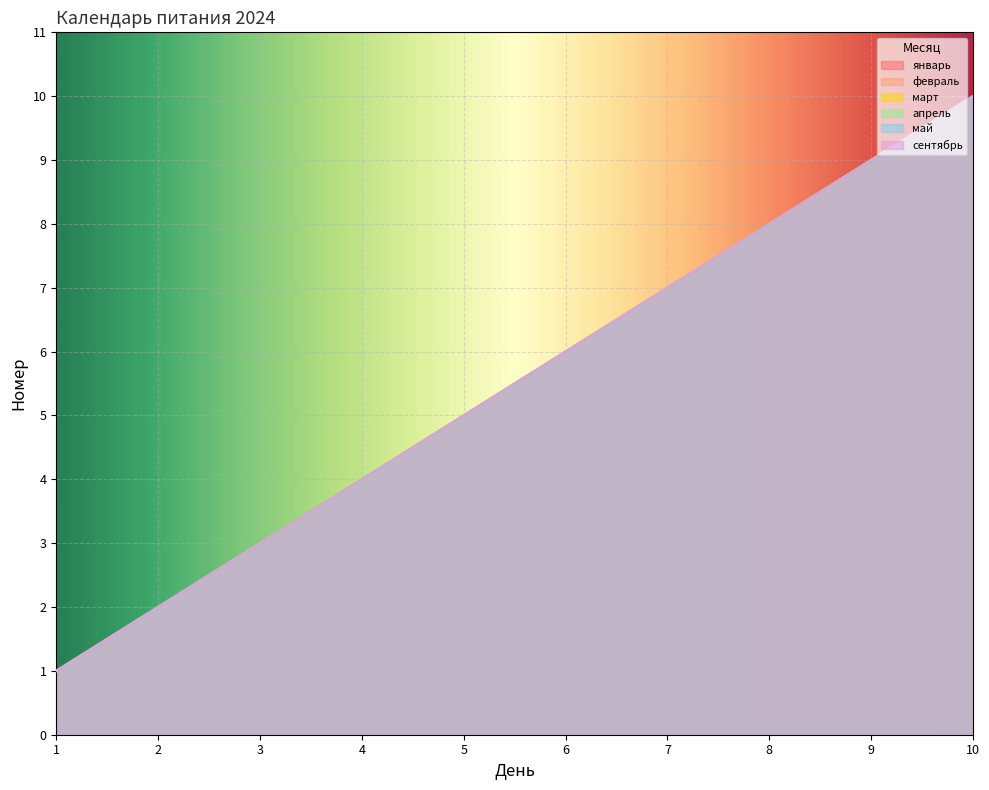

At 3, list the series in order from smallest to largest.

январь, февраль, март, апрель, май, сентябрь